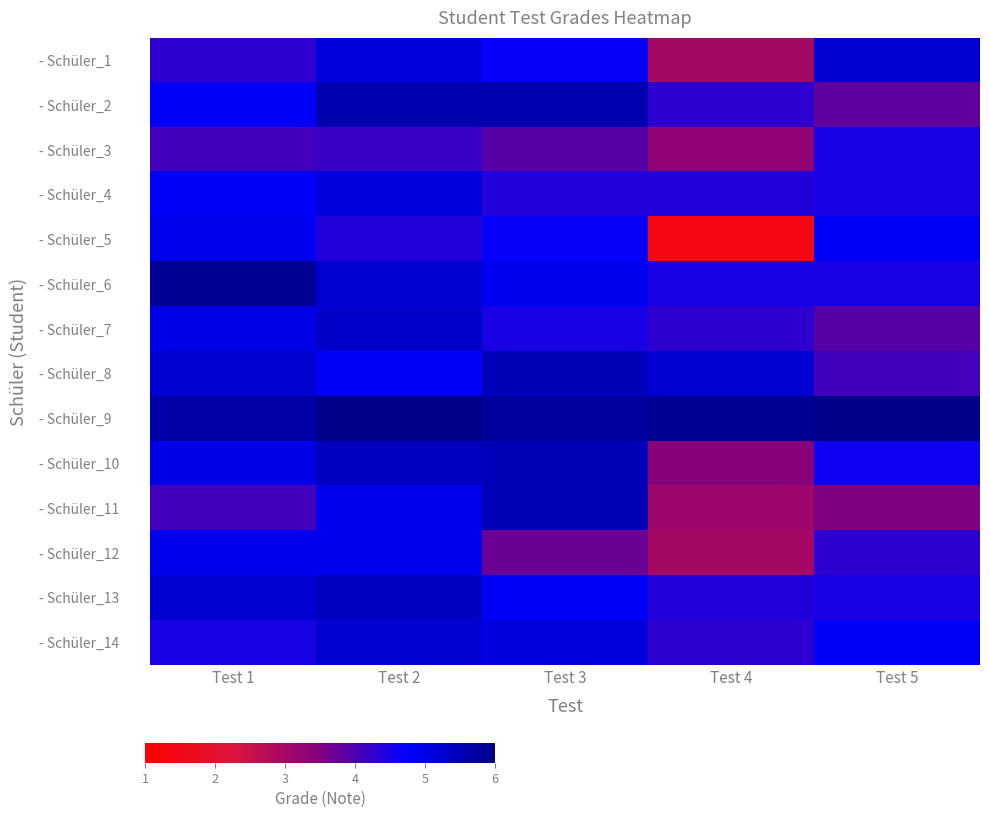

Which category has the highest value across all series?

Test 2